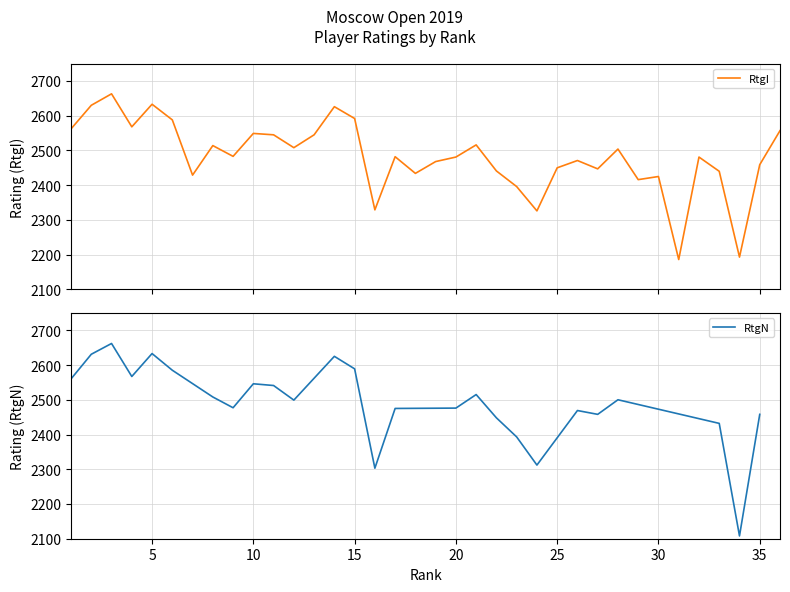

What is the lowest value of the RtgI series?

2186